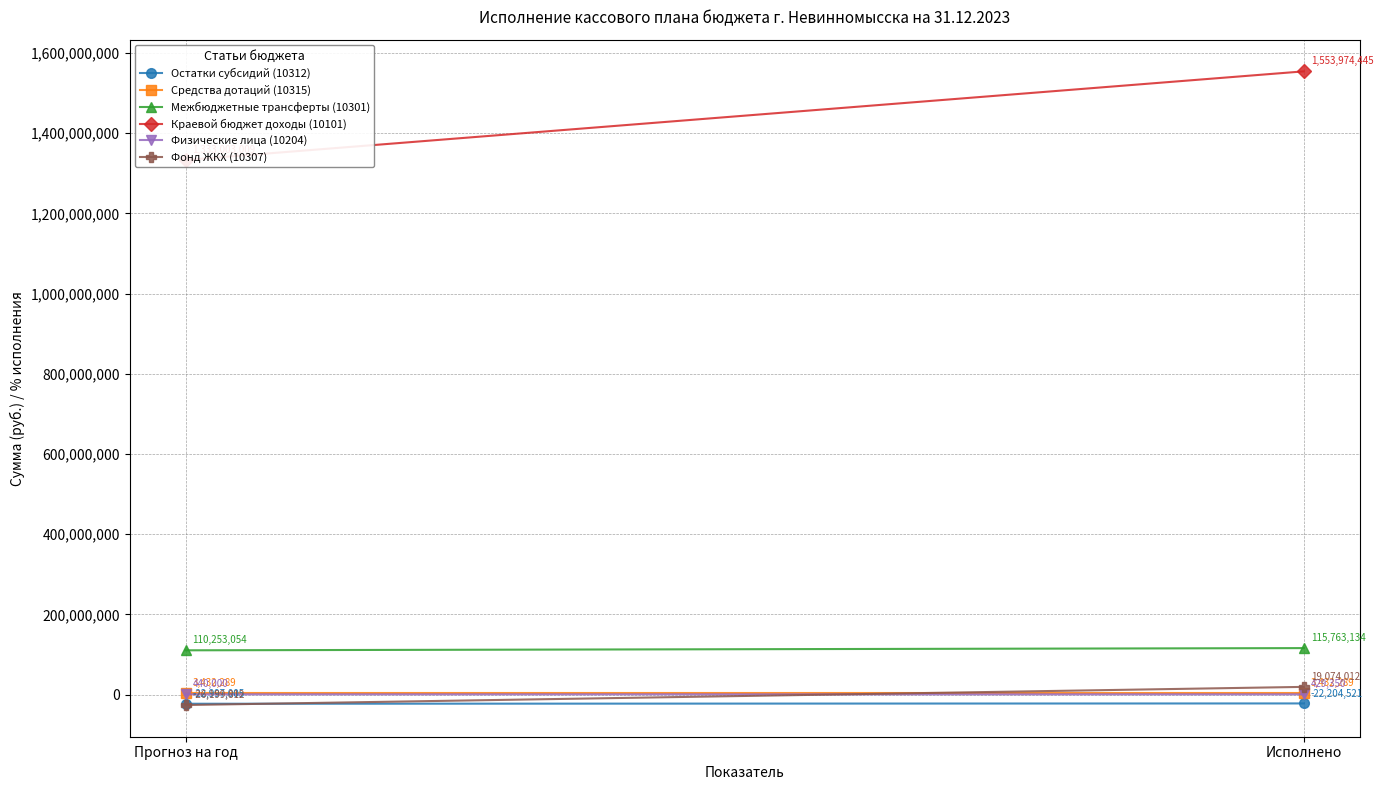

Which series changed the most between Прогноз на год and Исполнено?

Краевой бюджет доходы (10101)